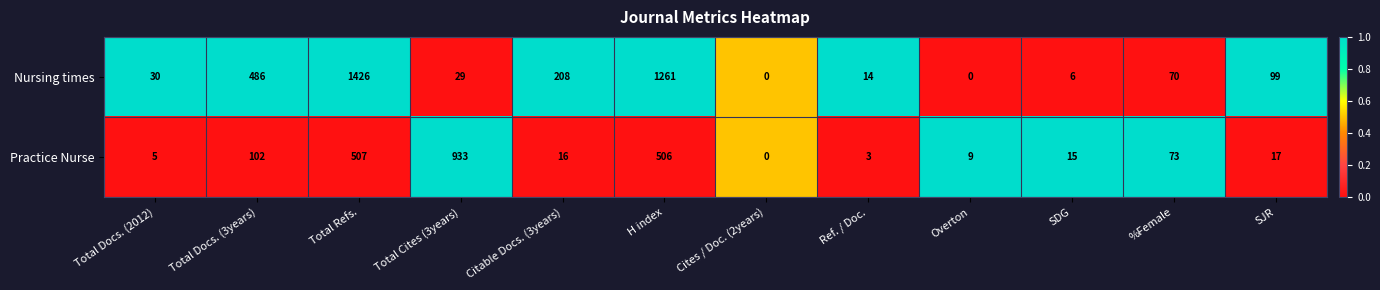

How many positive values does the Nursing times series have?

10